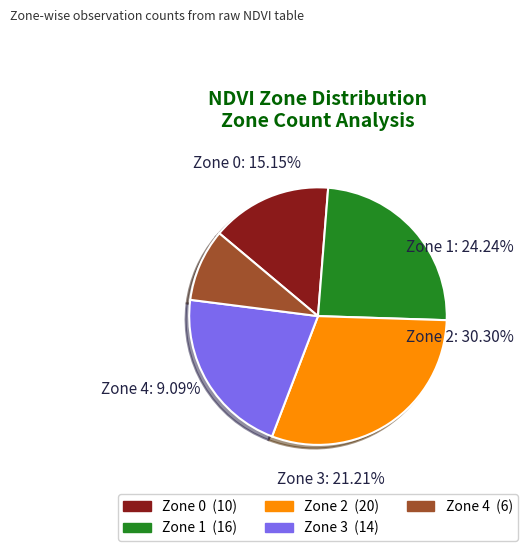

To the nearest percent, what is the difference between the largest and smallest slice percentages?

21%